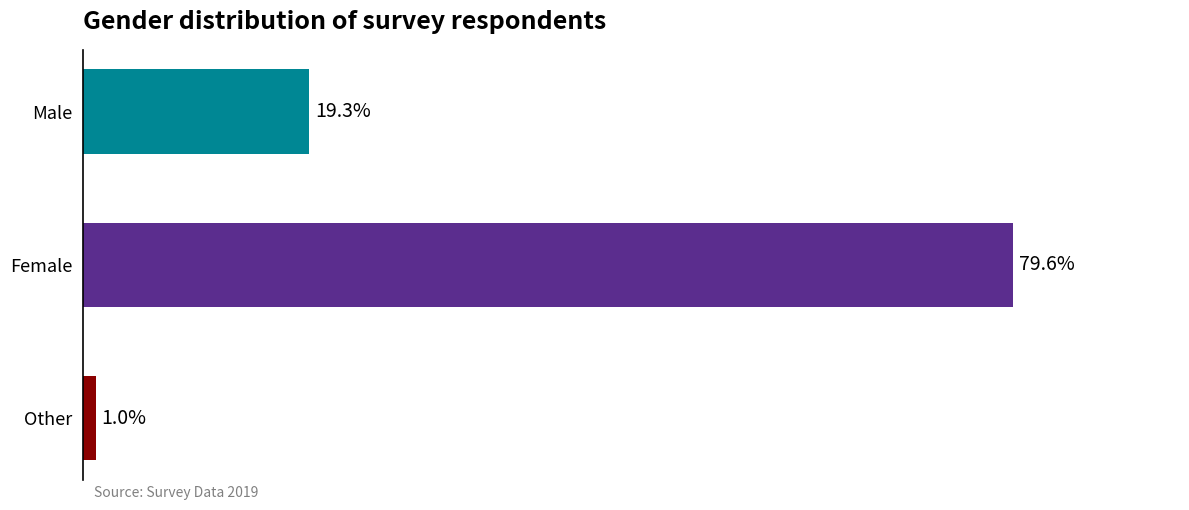

Does the chart contain any negative values?

No